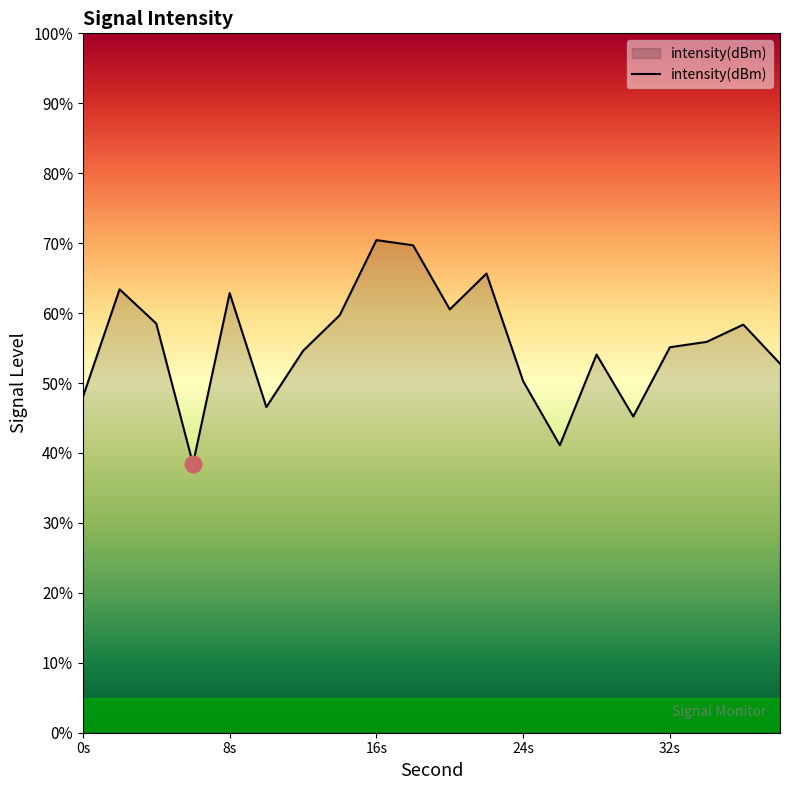

What is the difference between the maximum and minimum values?

32.0